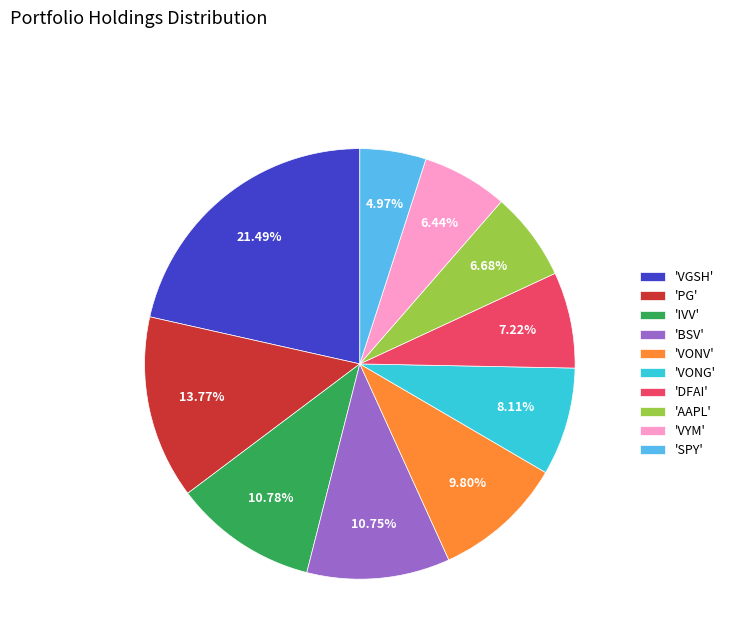

How many segments does this pie chart have?

10